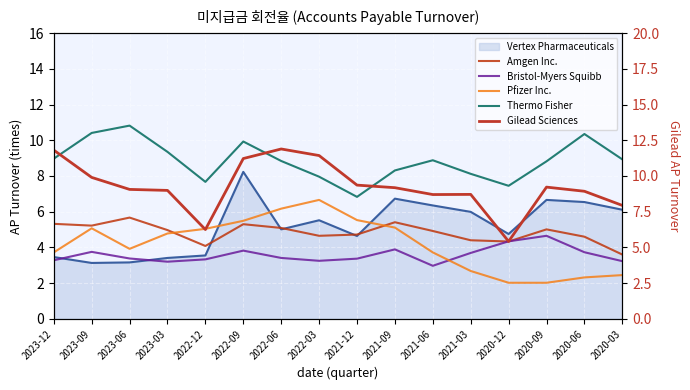

What is the highest value of the Gilead Sciences series?

11.9